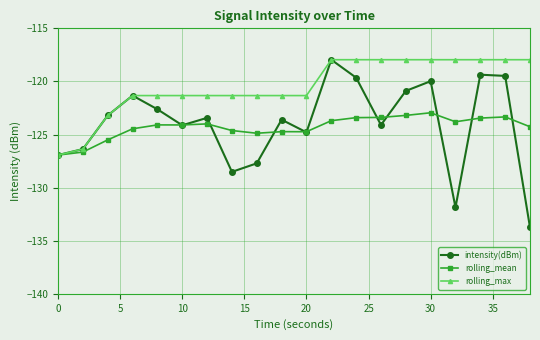

What is the lowest value of the rolling_mean series?

-126.9